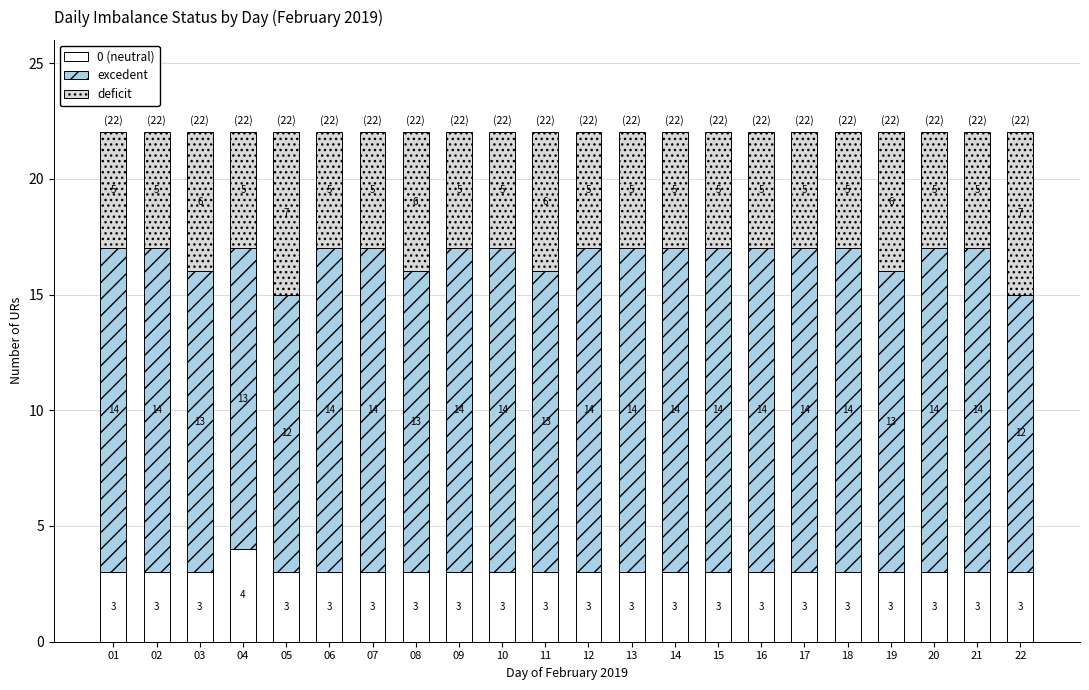

How many bars are there in total?

22